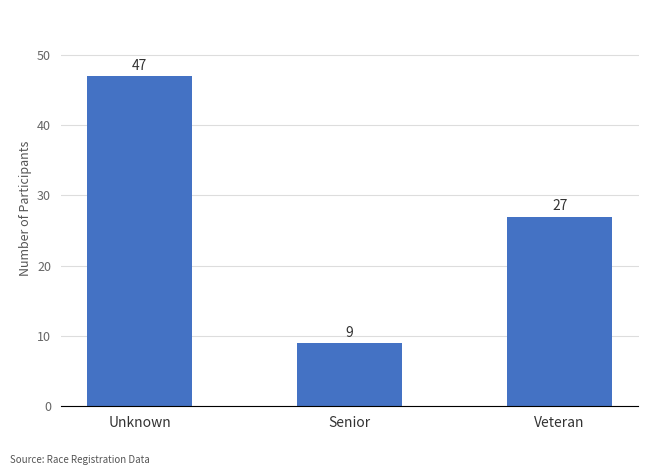

List the labels in order of value, smallest first.

Senior, Veteran, Unknown